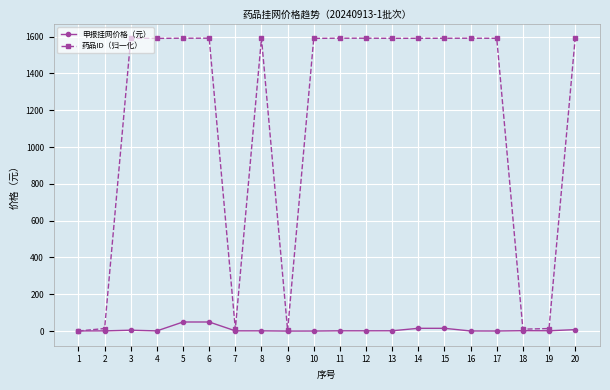

What are all the series names shown in the legend?

申报挂网价格（元）, 药品ID（归一化）